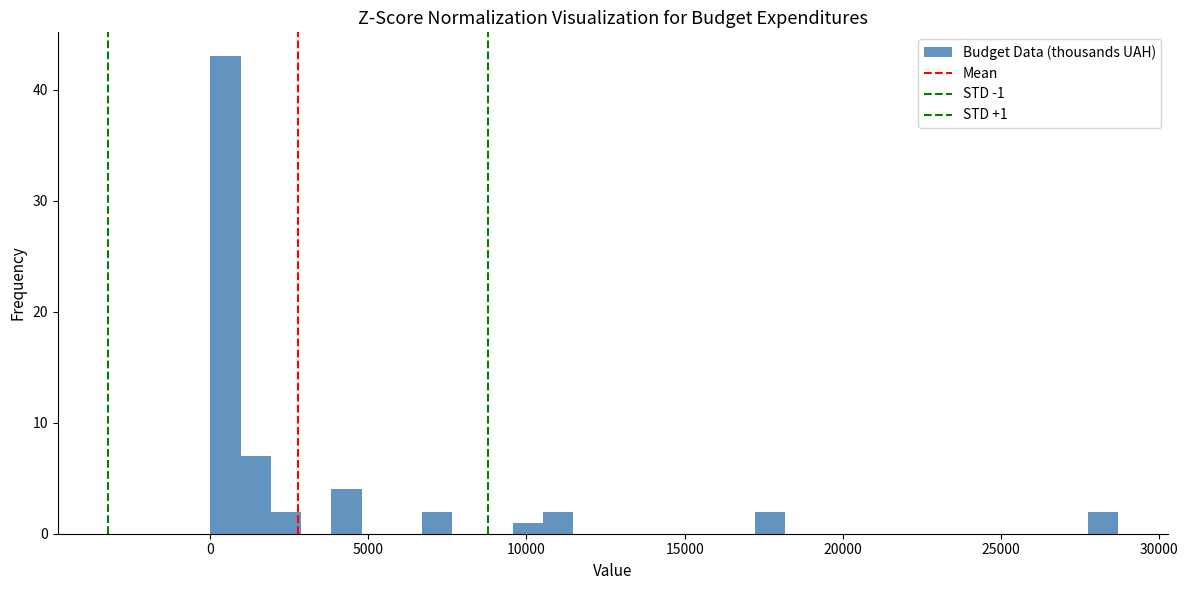

Around what value on the x-axis is the tallest bar? Give the approximate position of its centre, as read against the axis.

500